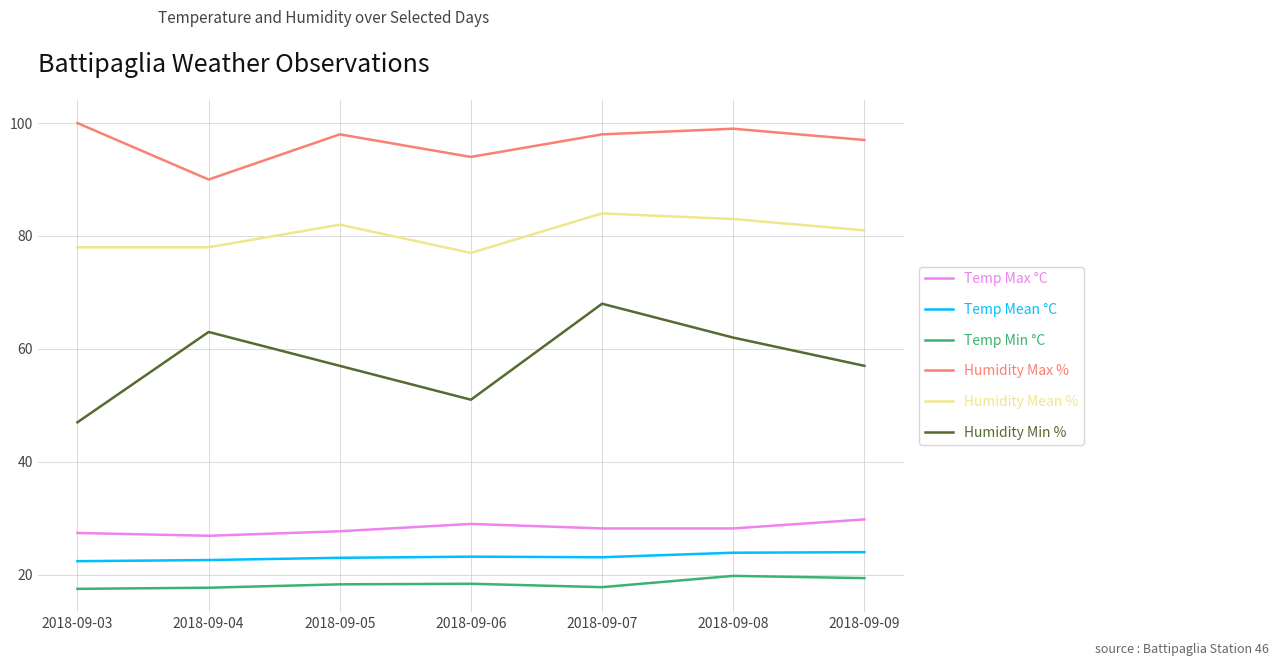

Rank the series at 2018-09-08 from lowest to highest value.

Temp Min °C, Temp Mean °C, Temp Max °C, Humidity Min %, Humidity Mean %, Humidity Max %